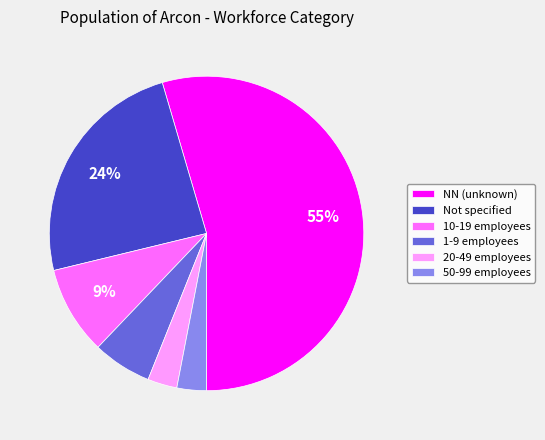

Combined, do NN (unknown) and 50-99 employees account for over 50%?

Yes